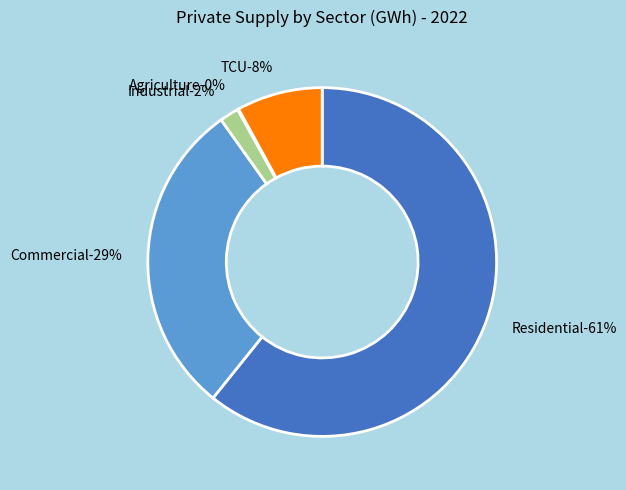

The Agriculture slice represents 0% of the pie. True or false?

True